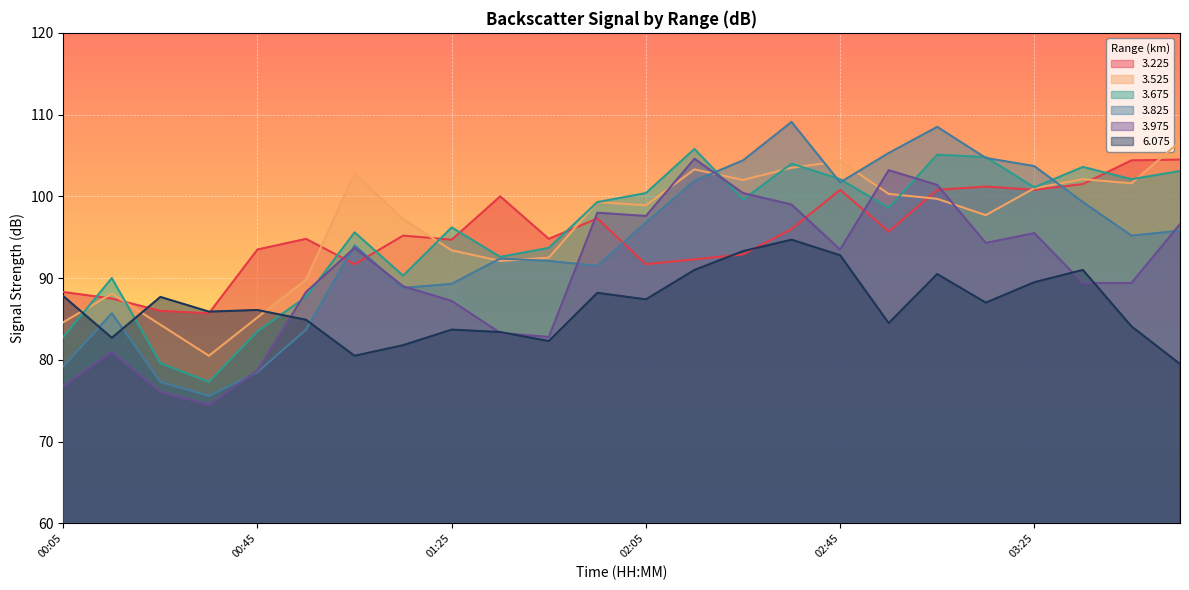

Is the value of 3.825 at 00:55 greater than the value of 3.225 at 01:25?

No